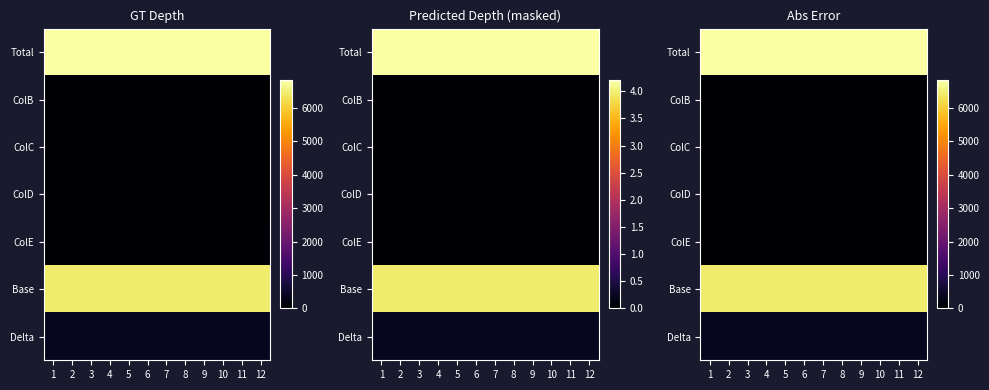

Between 11 and 10, which is larger?

11